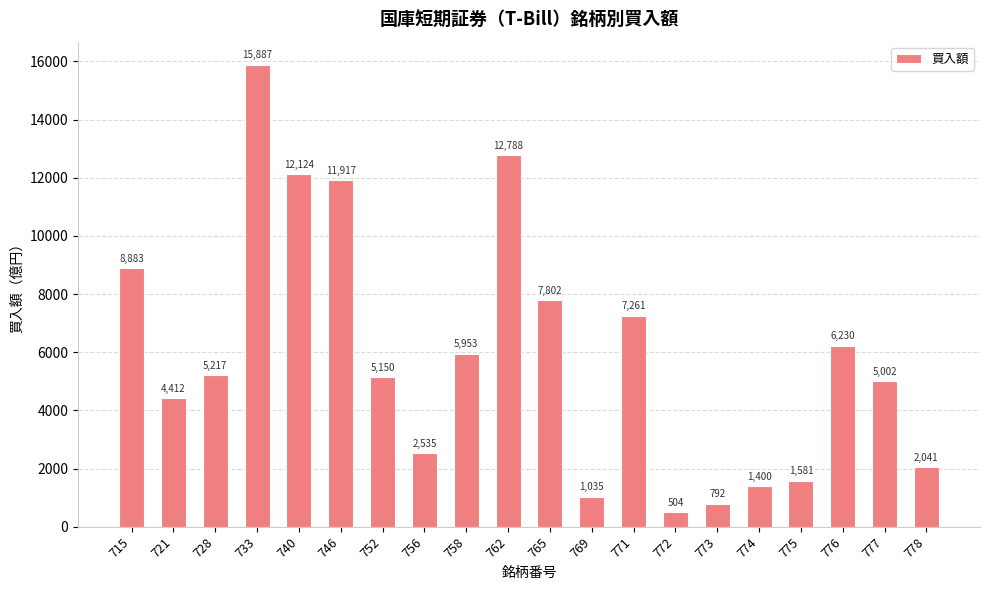

The value at 778 is 487. True or false?

False